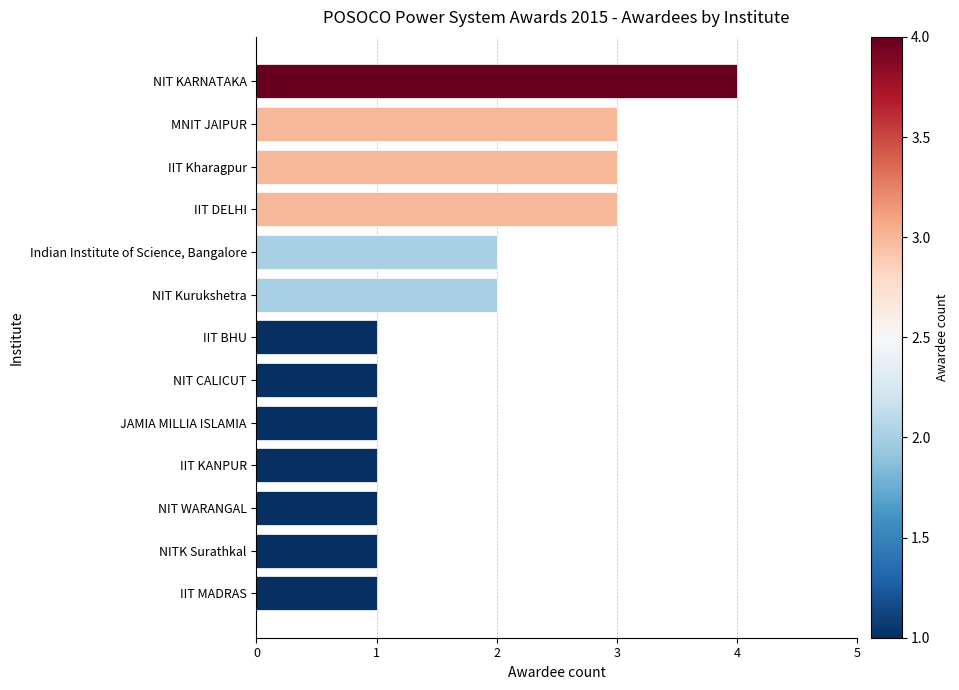

Approximately how many times larger is the value at IIT BHU compared to NIT CALICUT?

1.0